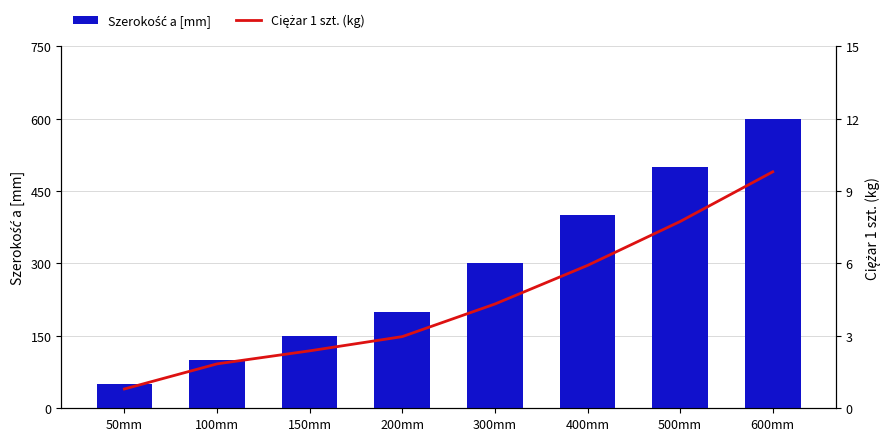

The Ciężar 1 szt. (kg) series shows 4.3 at 300mm. True or false?

True